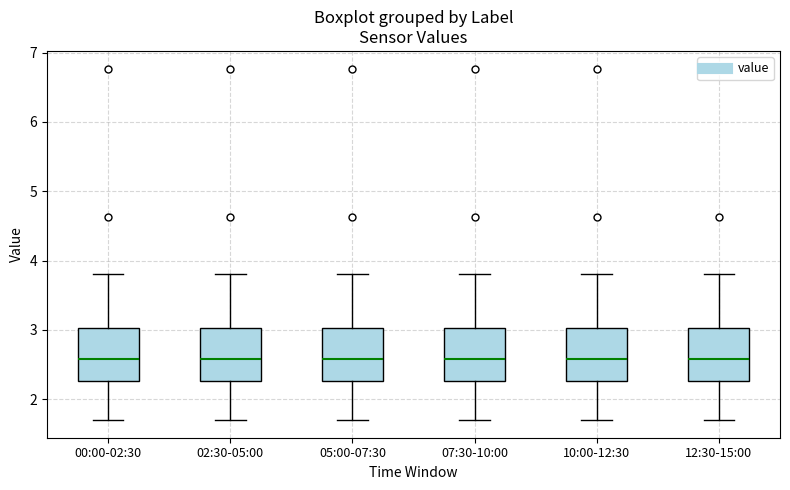

Where does the median line of the box for 07:30-10:00 sit on the y-axis? The values are not printed on the chart, so give them approximately, as read against the axis.

2.6